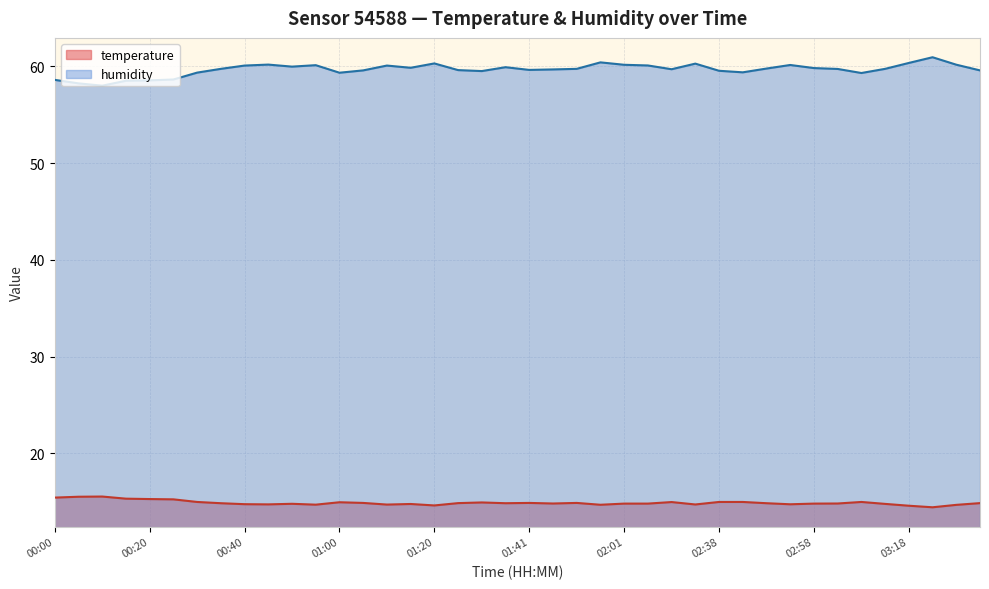

How many lines are shown in the chart?

2